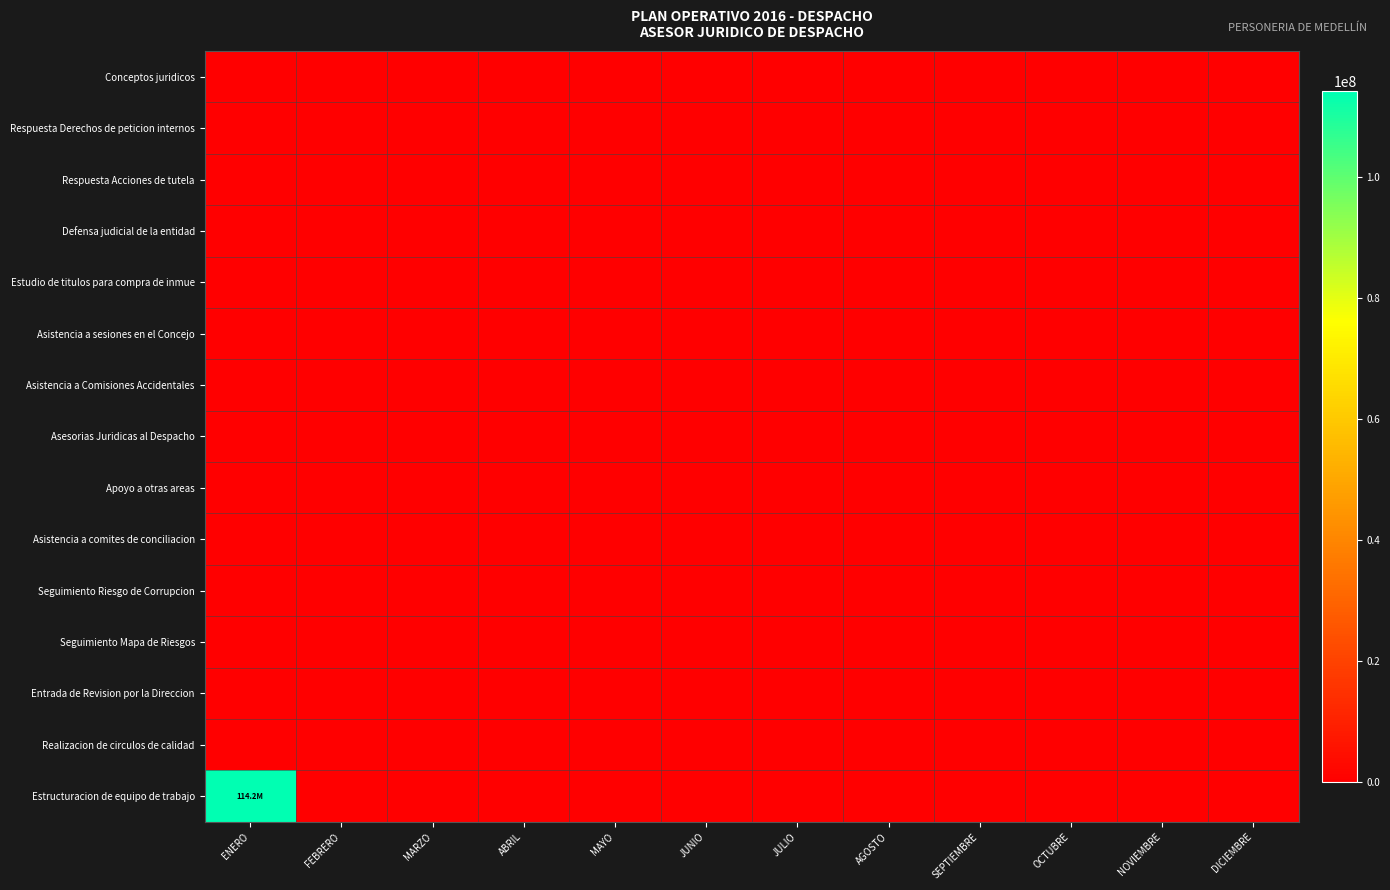

Which category has the lowest value across all series?

ENERO